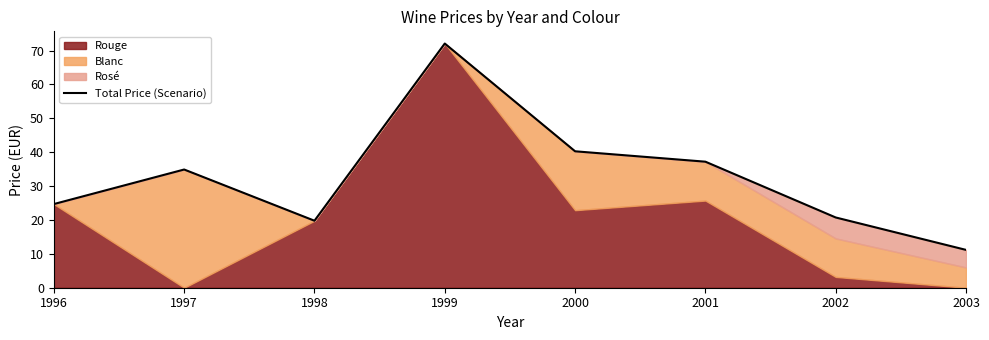

Is it true that the value at 2003 is 11.2?

True